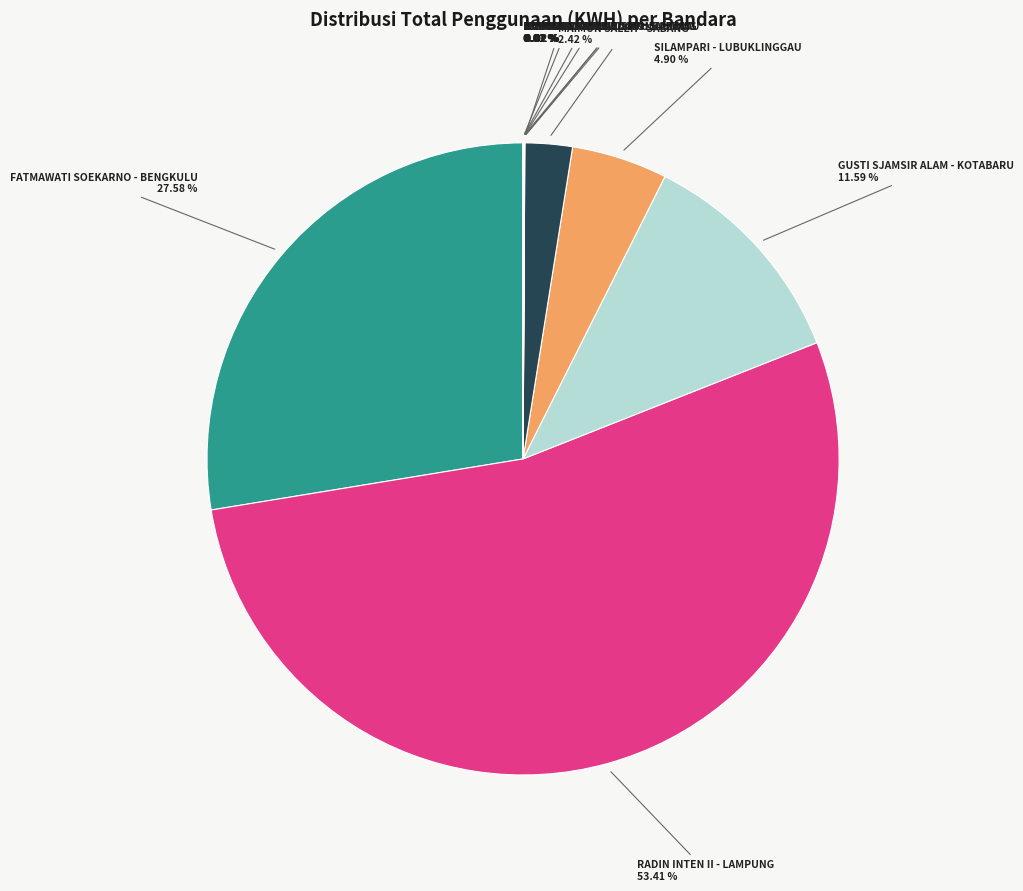

Do GUSTI SJAMSIR ALAM - KOTABARU and SILAMPARI - LUBUKLINGGAU together represent more than half of the pie?

No